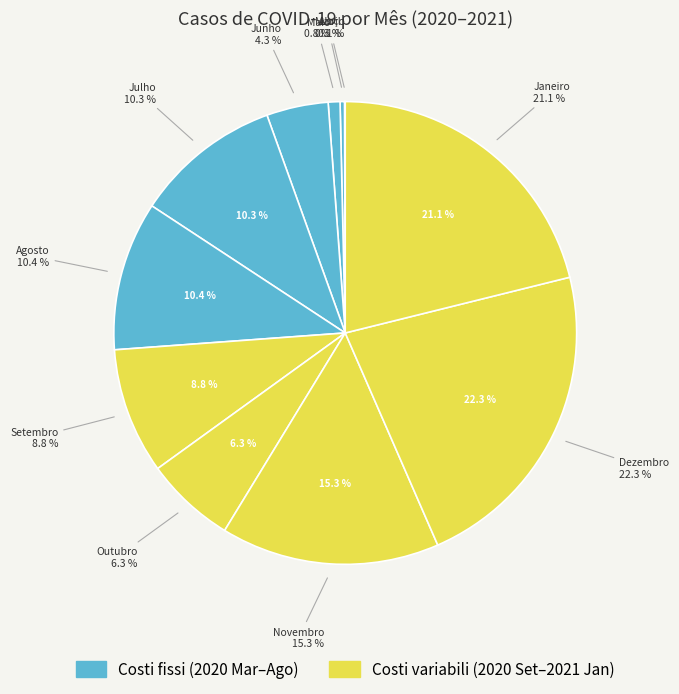

True or false: Julho accounts for 10% of the total.

True